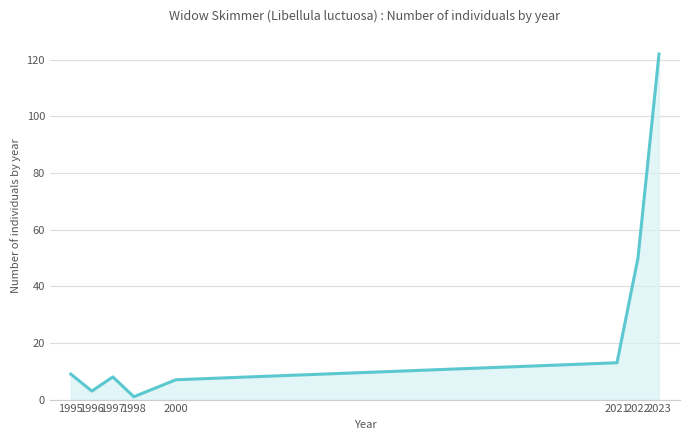

What is the difference between the values at 1997 and 1995?

1